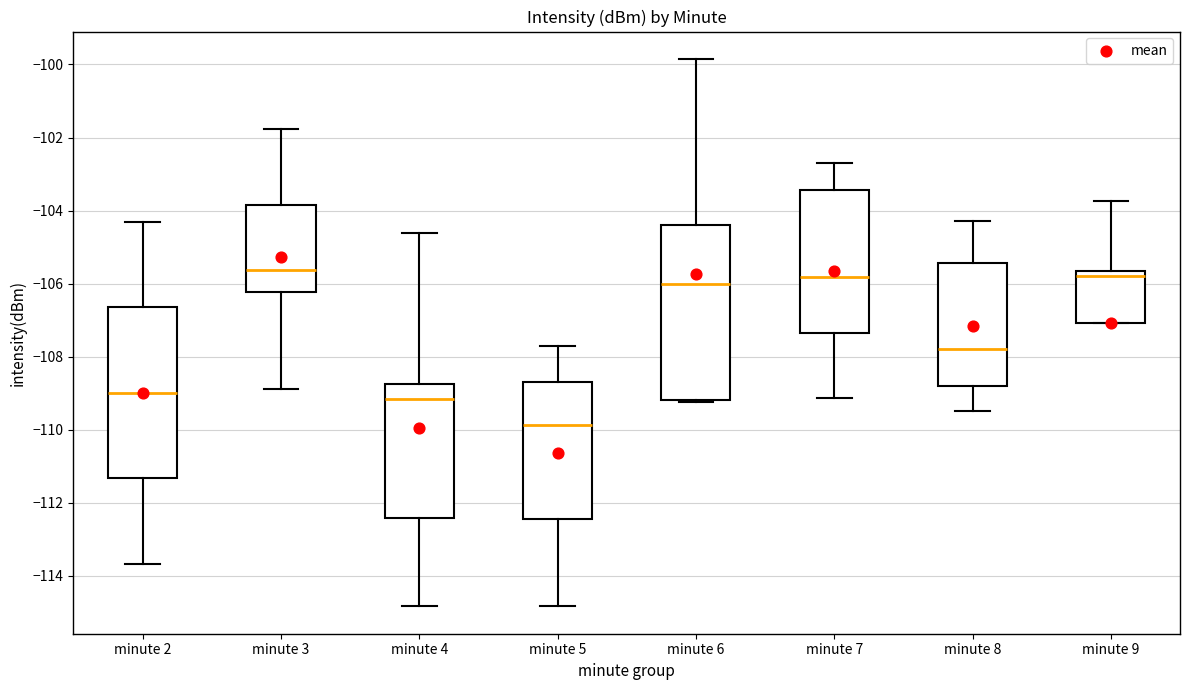

Where is the lower edge of the box for minute 9 on the y-axis? The values are not printed on the chart, so give them approximately, as read against the axis.

-107.0